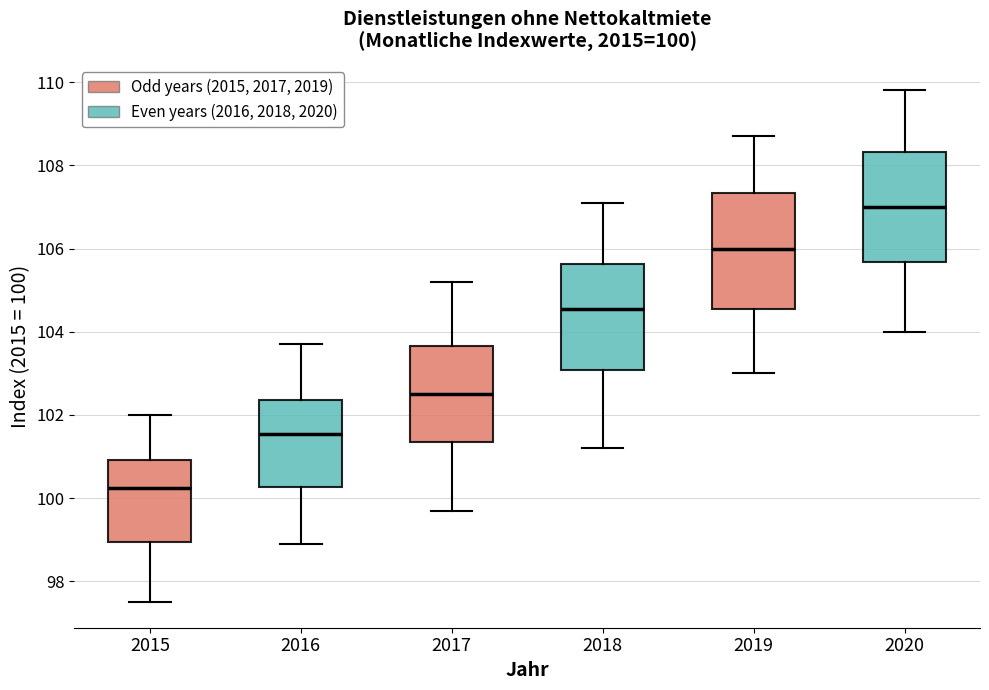

Which box's median line is the highest?

2020